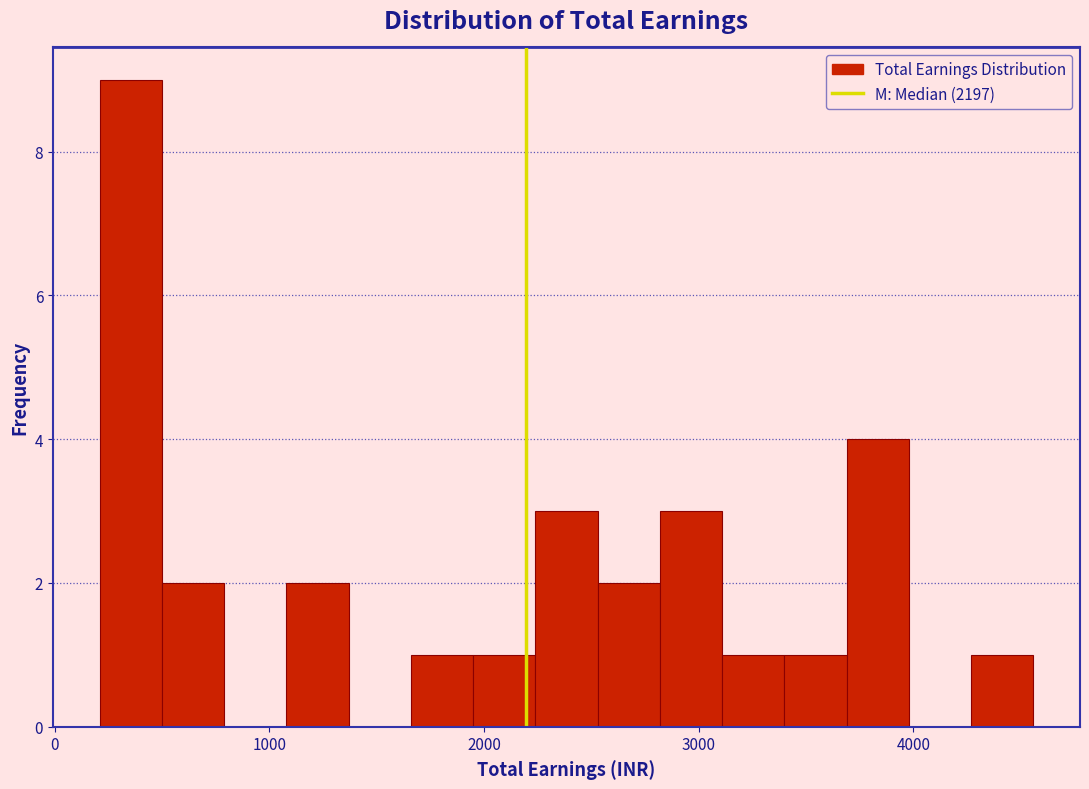

Read against the x-axis, roughly where is the centre of the tallest bar?

400